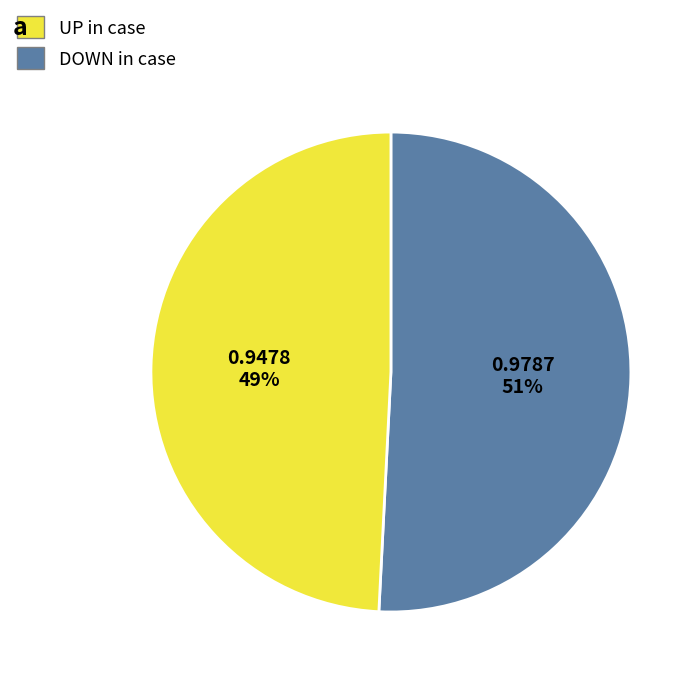

Is there a majority slice in this chart?

Yes